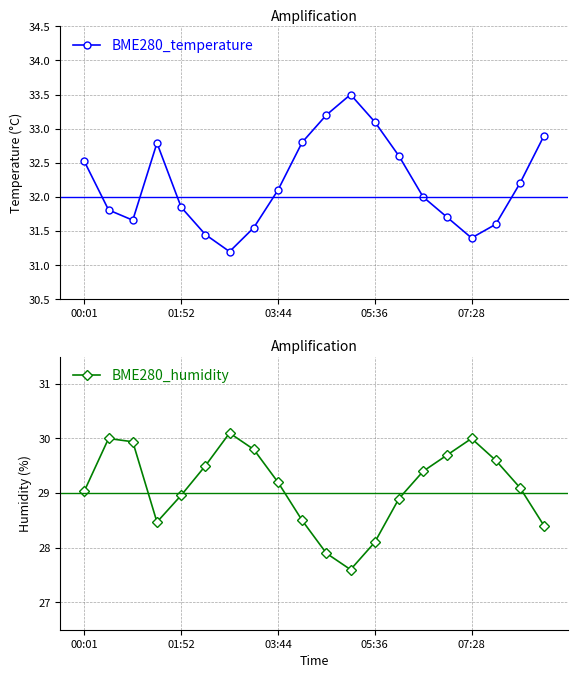

True or false: BME280_humidity and BME280_temperature cross at least once.

False